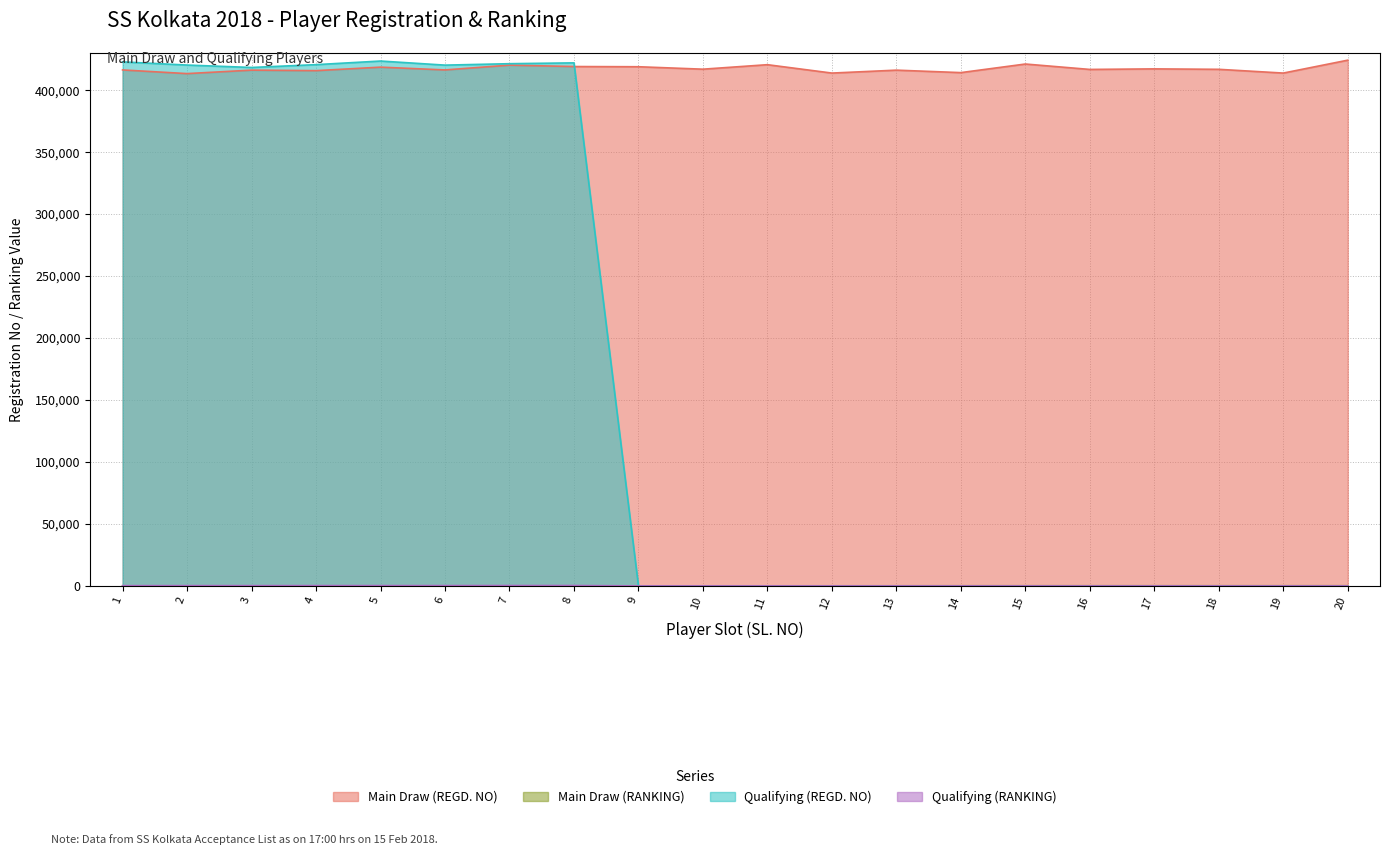

Rank the categories by Qualifying (REGD. NO) value from lowest to highest.

9, 10, 11, 12, 13, 14, 15, 16, 17, 18, 19, 20, 3, 6, 2, 4, 7, 8, 1, 5